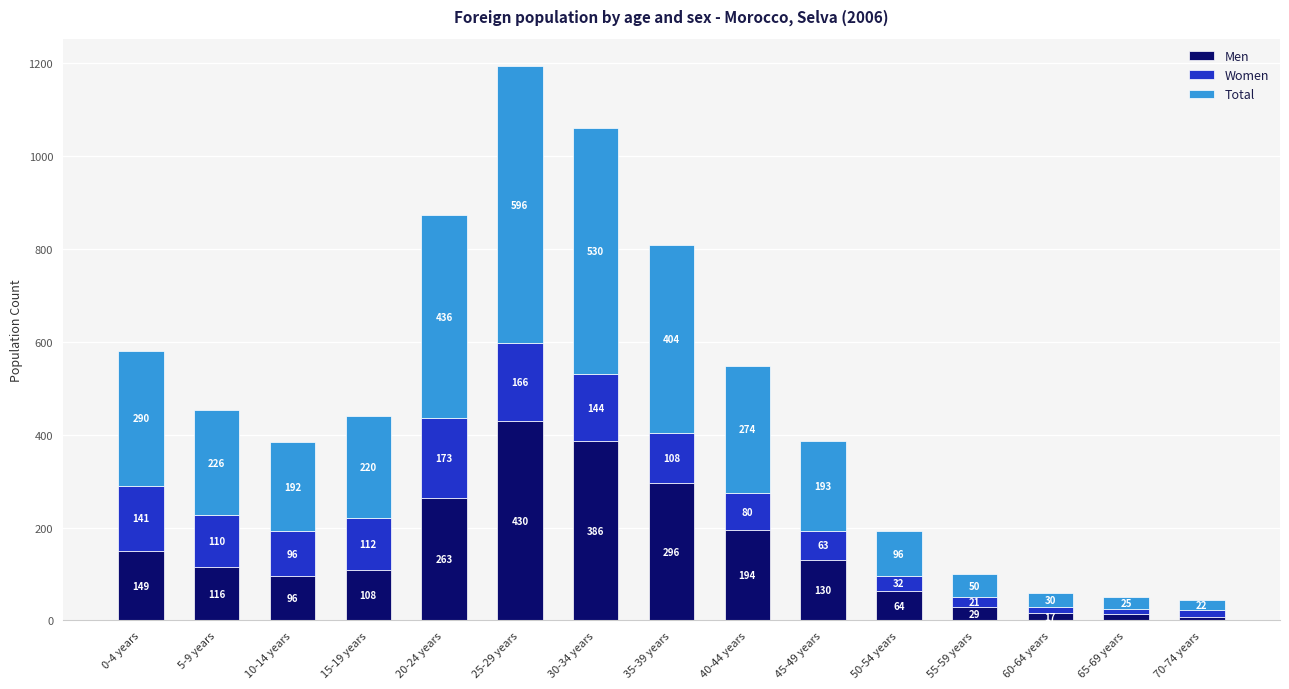

Are the bars grouped side by side (vs. stacked)?

No